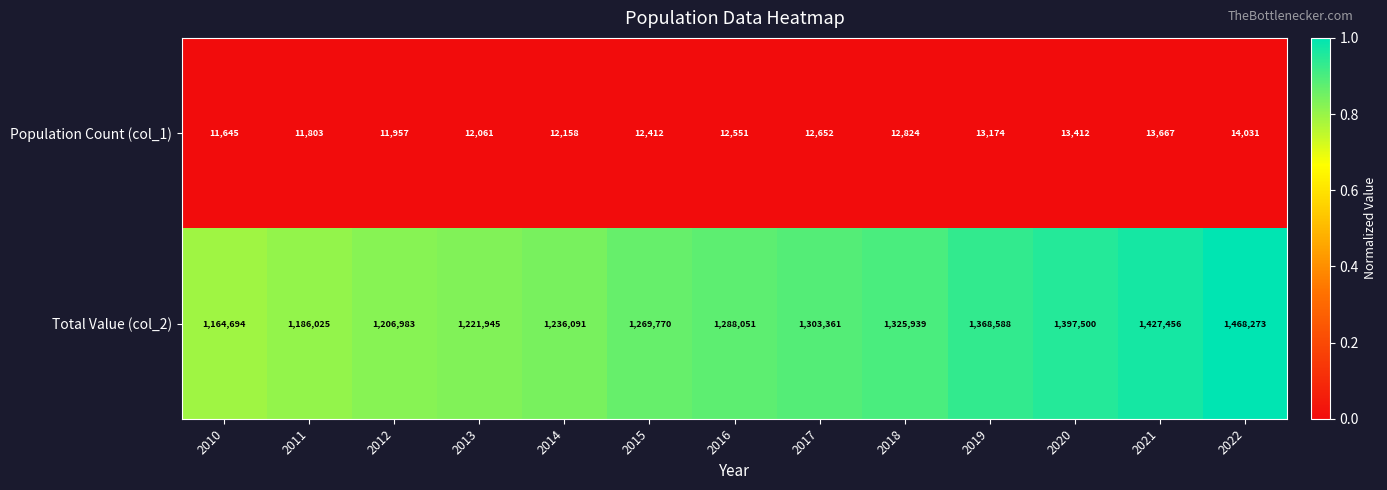

Which series changed the most between 2013 and 2018?

Total Value (col_2)